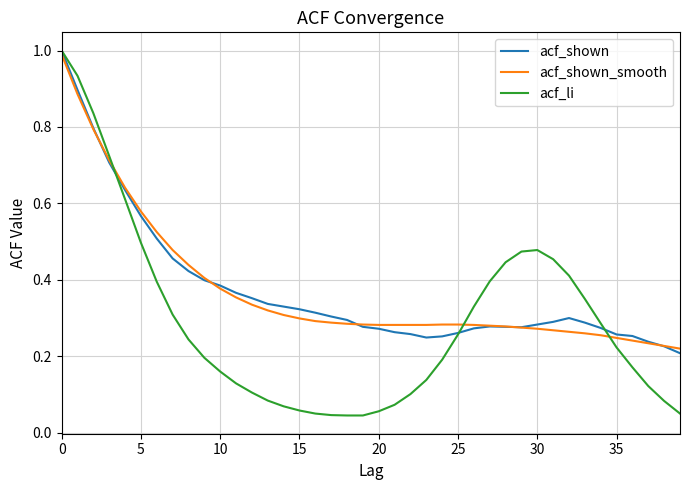

Which series ends up on top after the final intersection of acf_shown and acf_li?

acf_shown